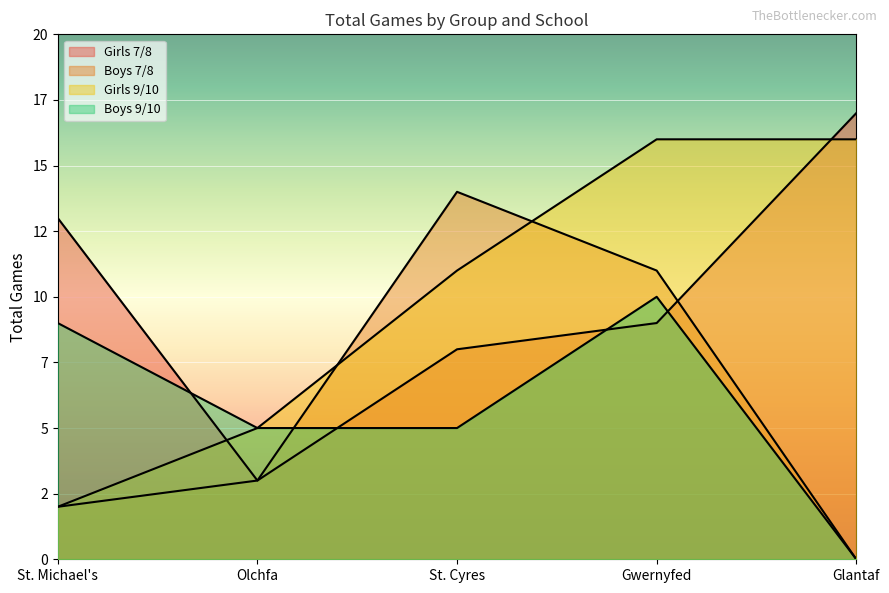

What is the sum of the Girls 7/8 Total Games values at St. Cyres and St. Michael's?

21